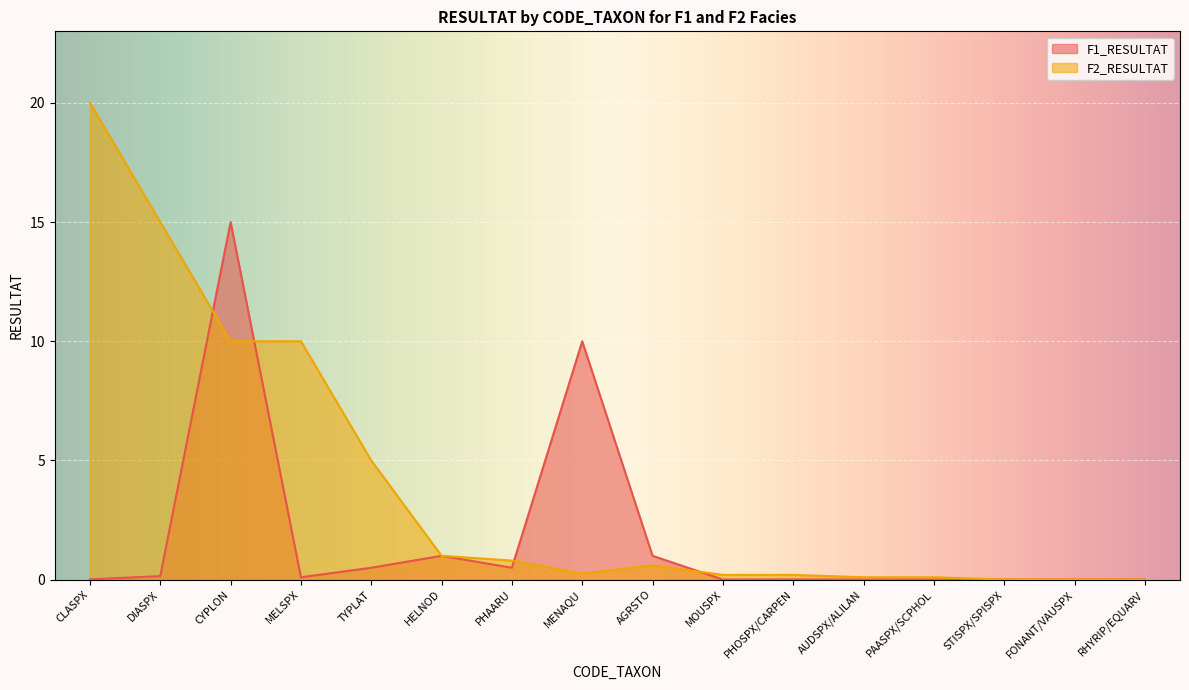

Between which two adjacent categories do F2_RESULTAT and F1_RESULTAT first intersect?

DIASPX and CYPLON